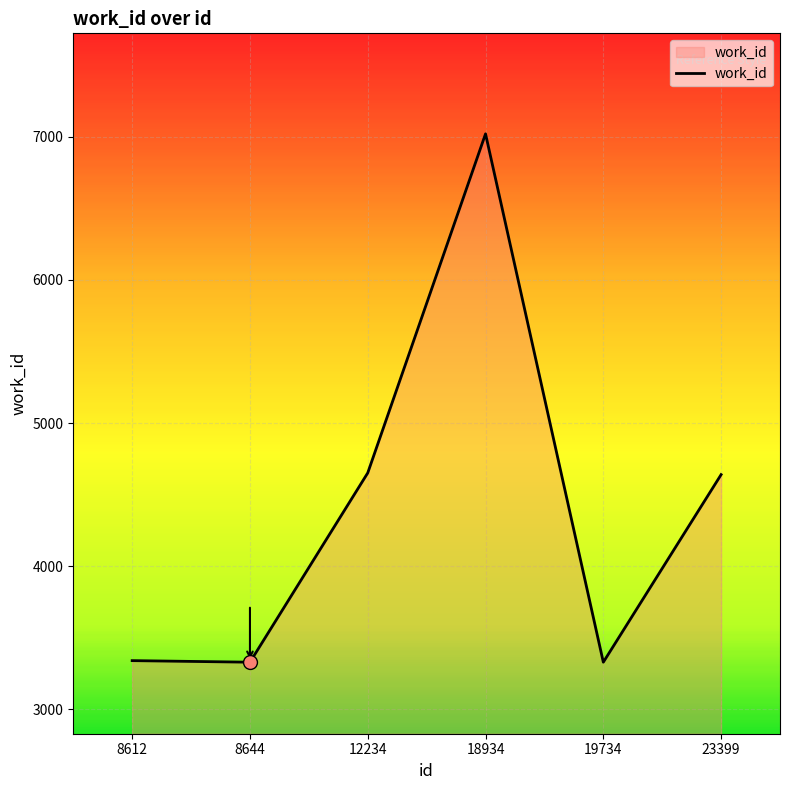

At which label does the data first exceed 4640?

12234